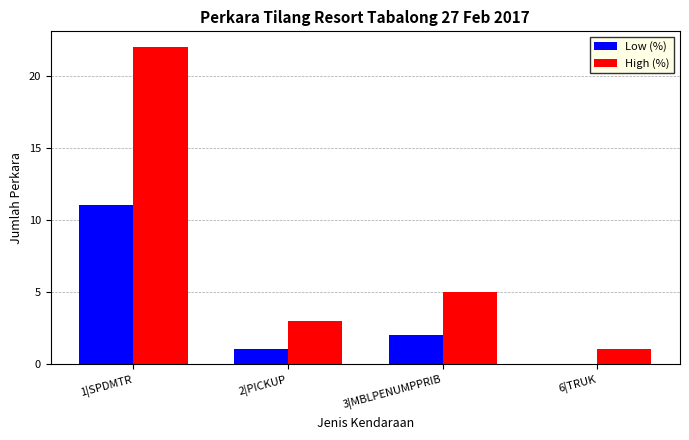

Which series has the largest total across all categories?

High (%)